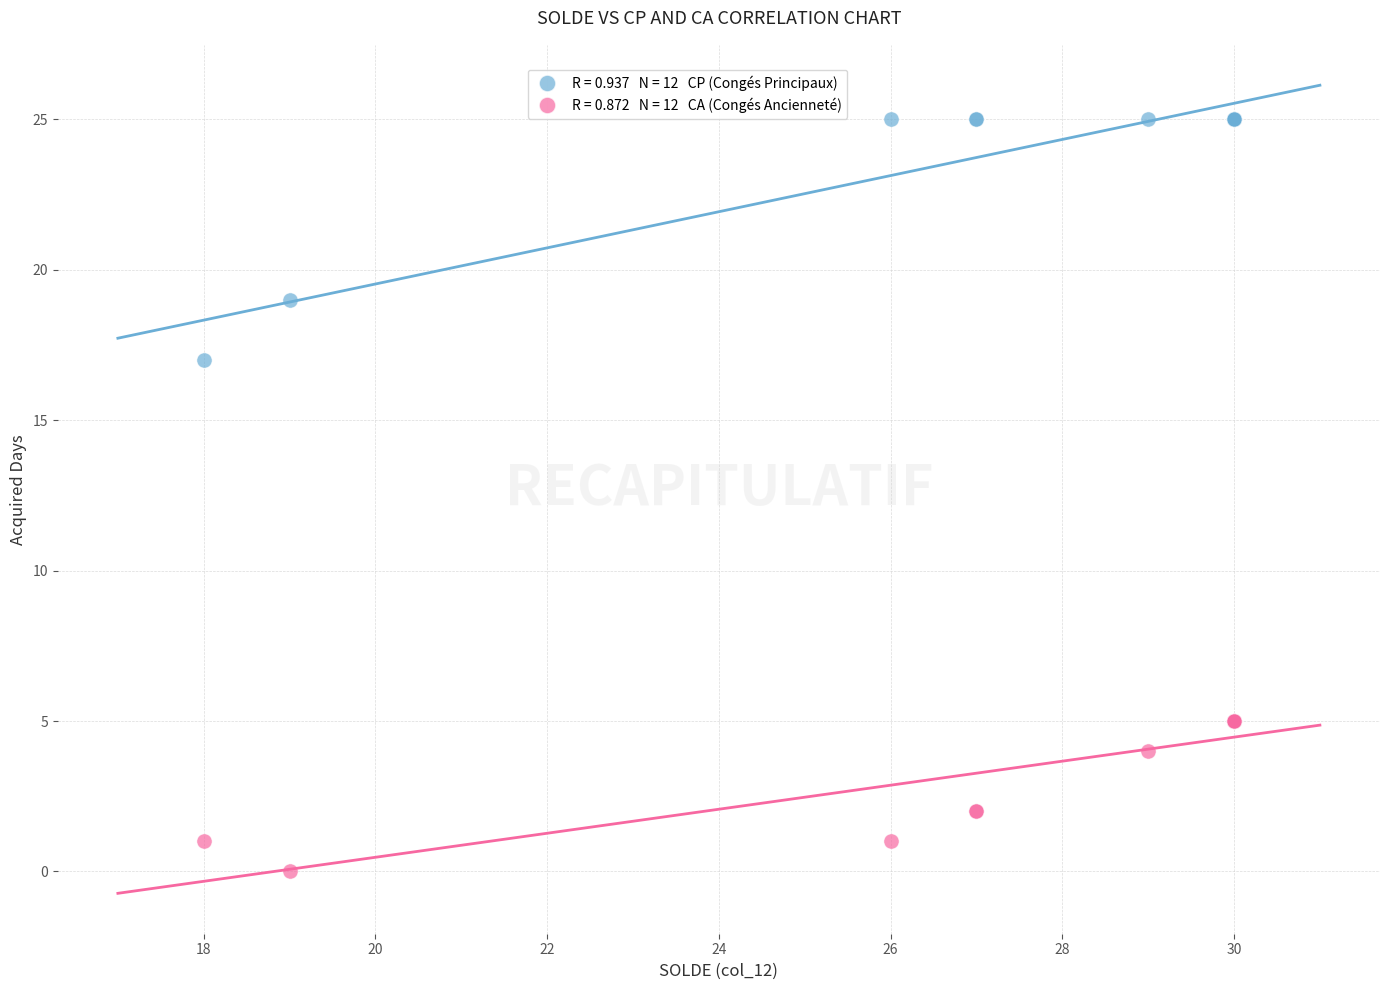

Across all series, what Y value is closest to 12?

17